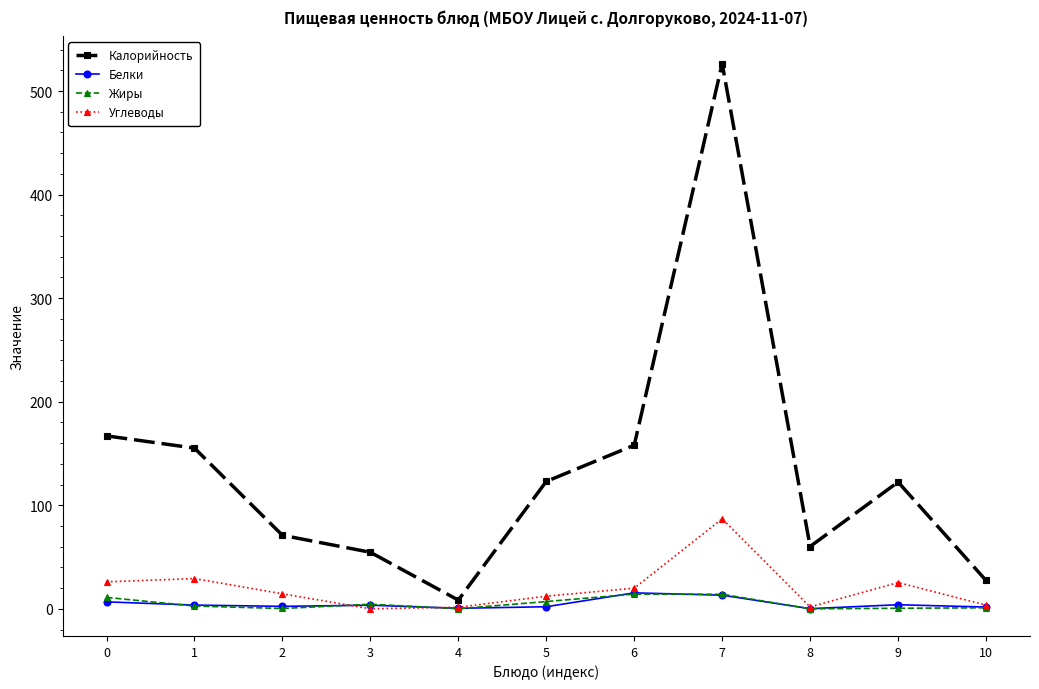

Which series has the largest total across all categories?

Калорийность